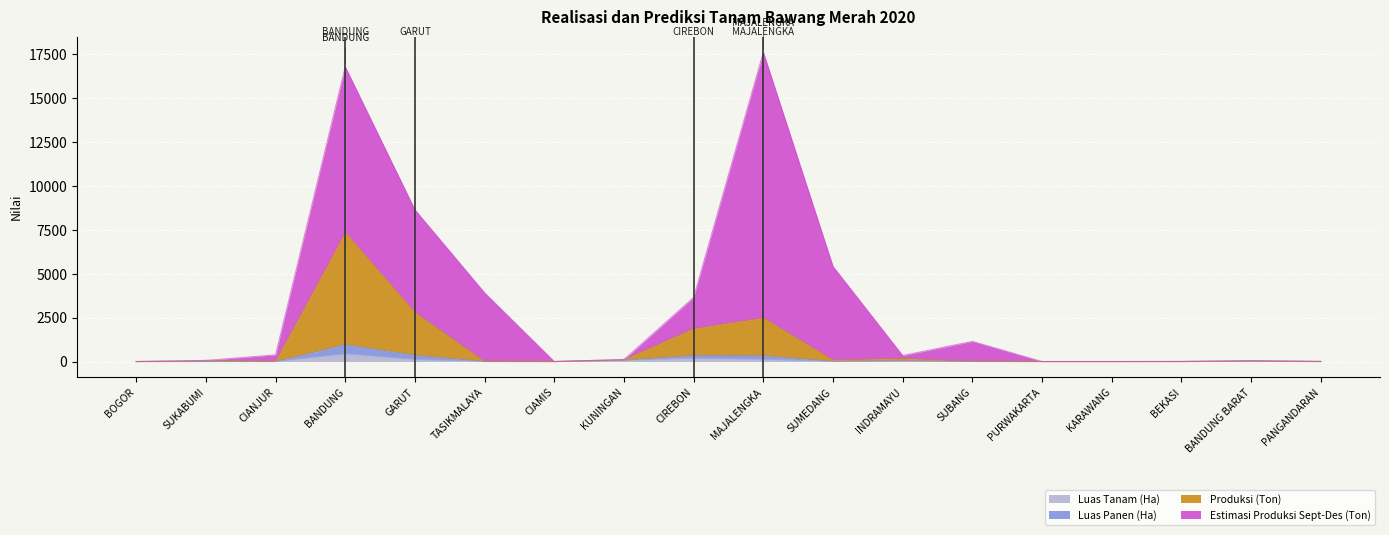

Which has a higher value, SUBANG or CIANJUR?

SUBANG